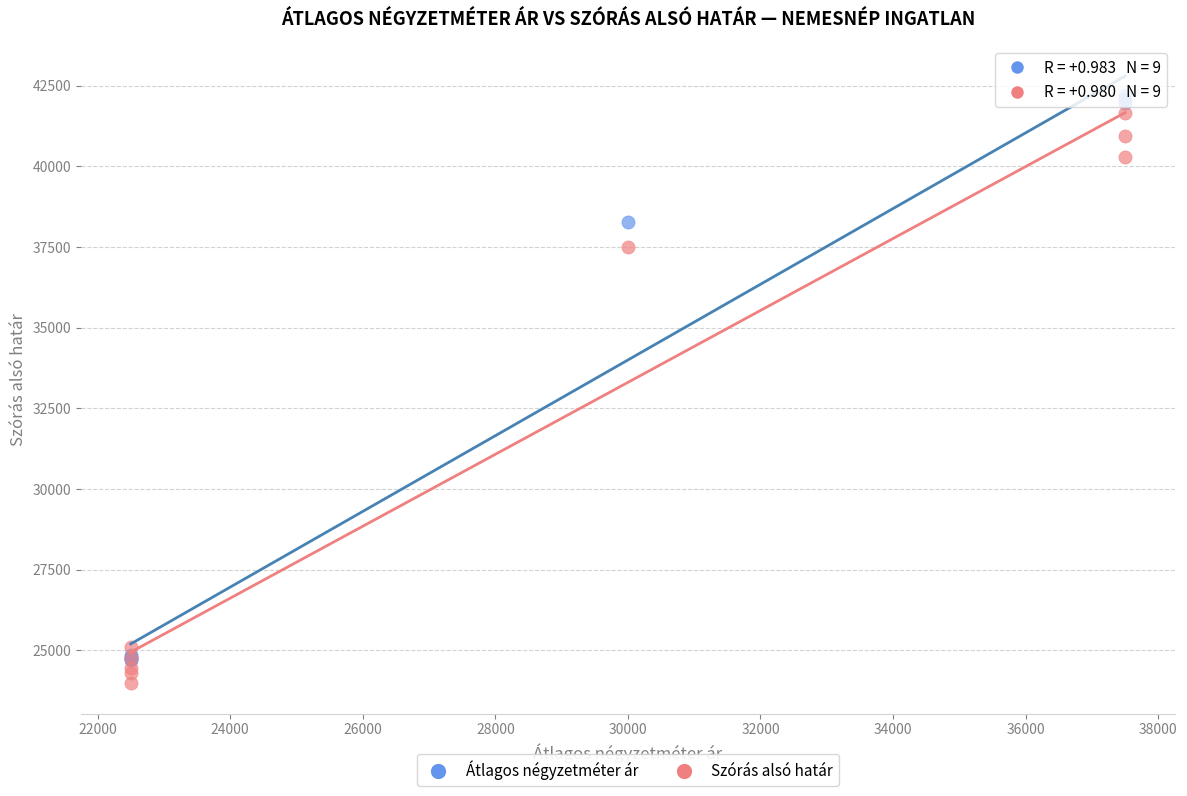

Which series reaches the minimum Y coordinate?

Szórás alsó határ